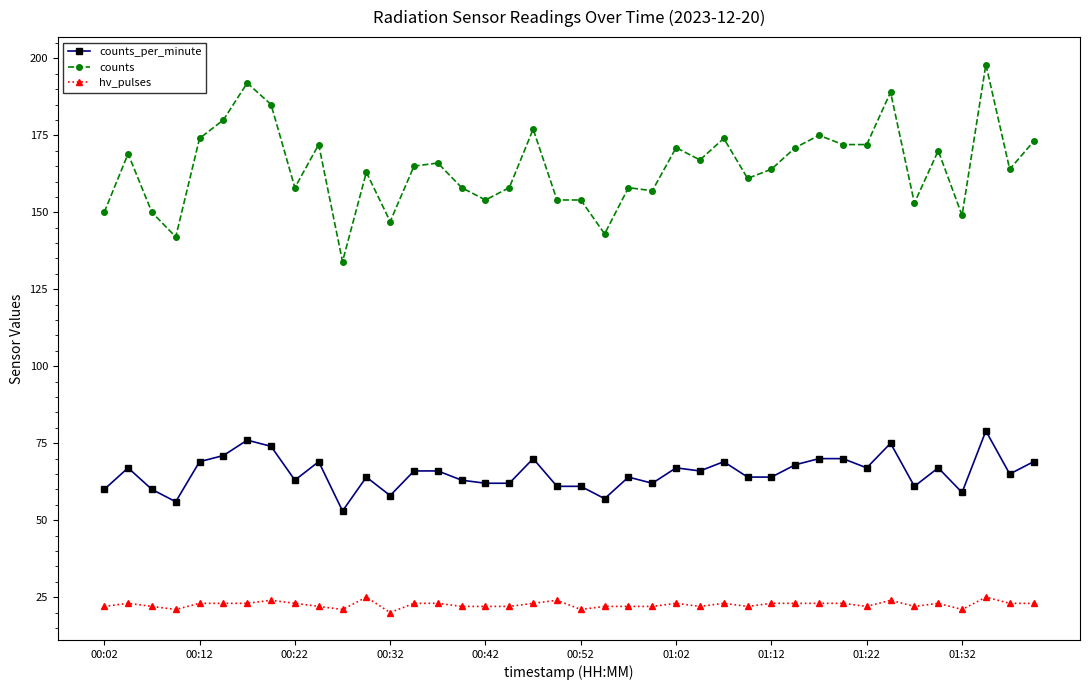

What is the value of the hv_pulses point at the 31st from the left?

23